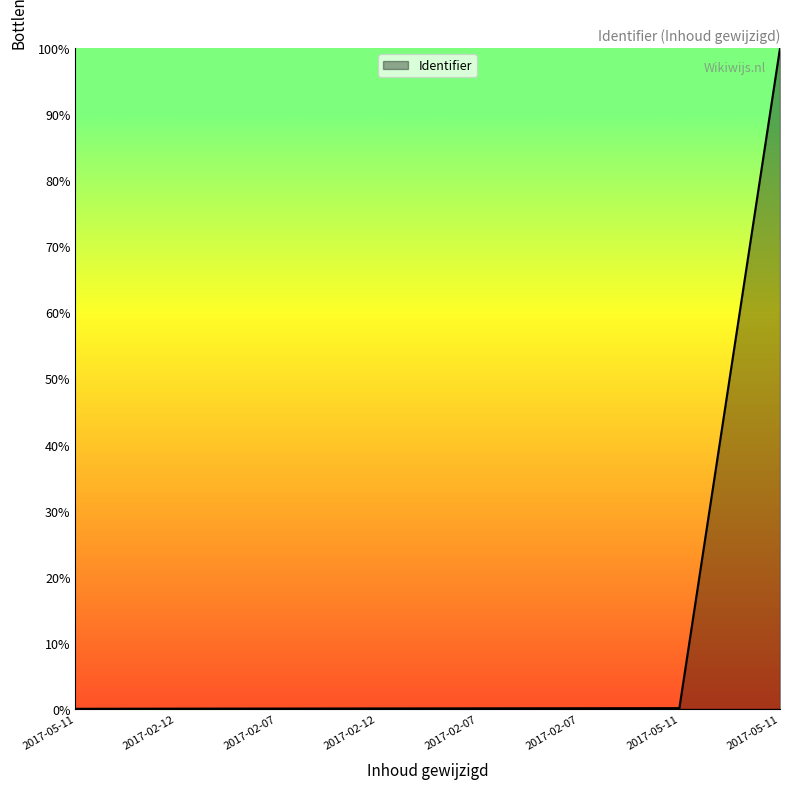

How many lines are shown in the chart?

1